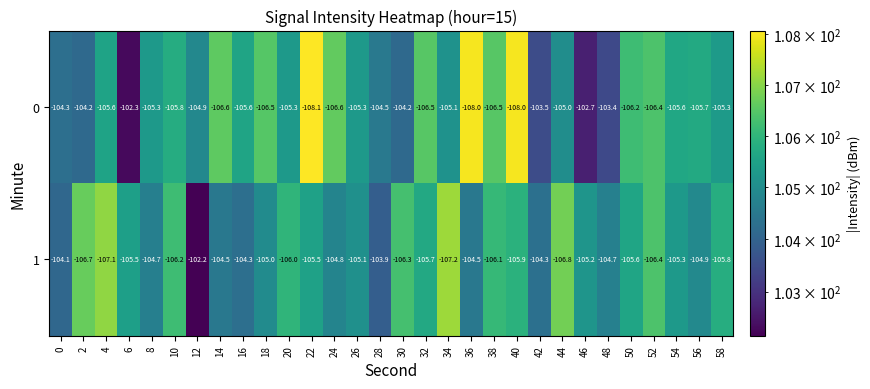

Count the number of data series in this chart.

2